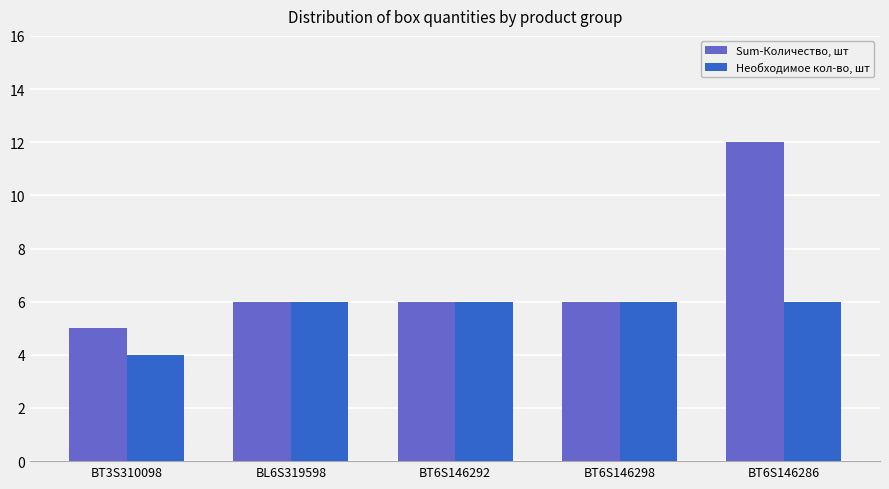

Reading right to left, what are all the values shown in this chart?

Sum-Количество, шт: BT6S146286=12	BT6S146298=6	BT6S146292=6	BL6S319598=6	BT3S310098=5
Необходимое кол-во, шт: BT6S146286=6	BT6S146298=6	BT6S146292=6	BL6S319598=6	BT3S310098=4